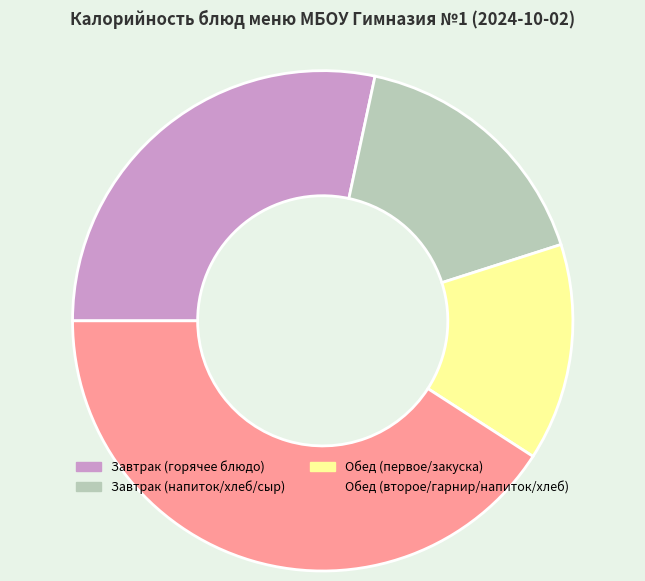

Is there a majority slice in this chart?

No